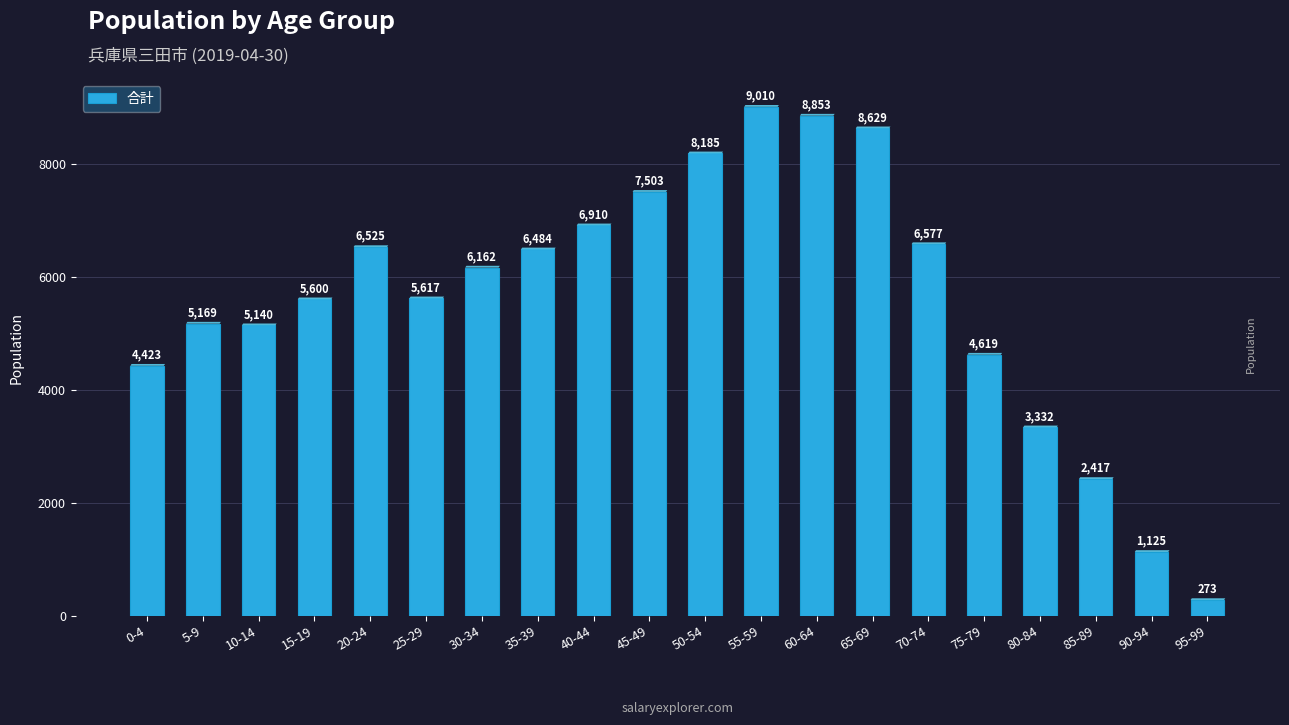

Where is the data nearest to the value 4641?

75-79